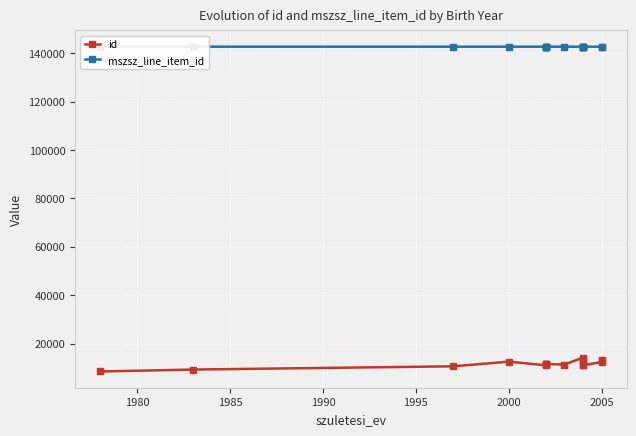

True or false: mszsz_line_item_id and id cross at least once.

False